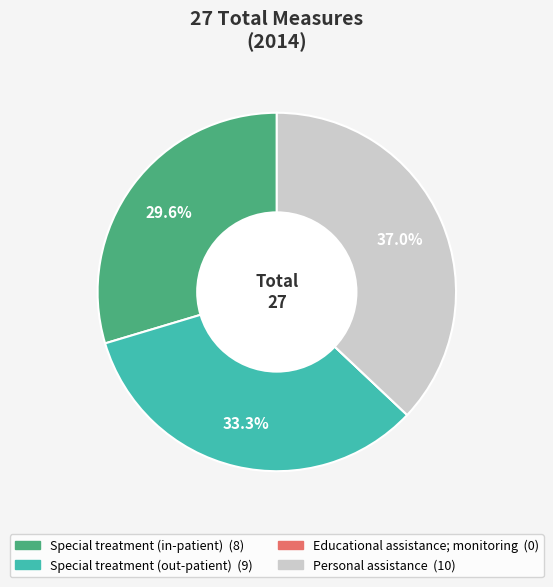

What percentage is the Personal assistance slice, to the nearest percent?

37%